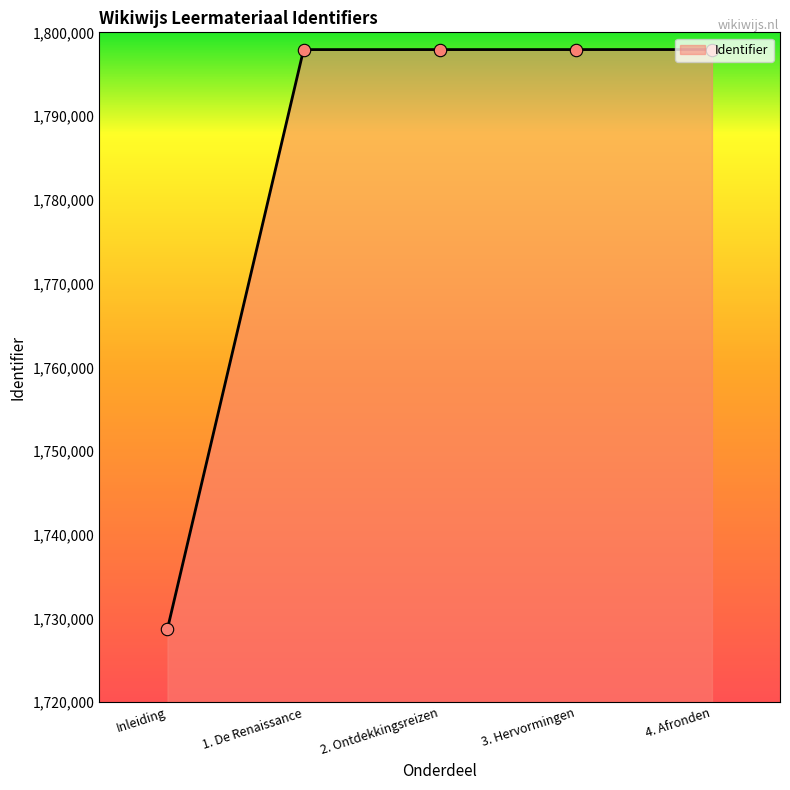

What is the change in value from Inleiding to 2. Ontdekkingsreizen?

+69175